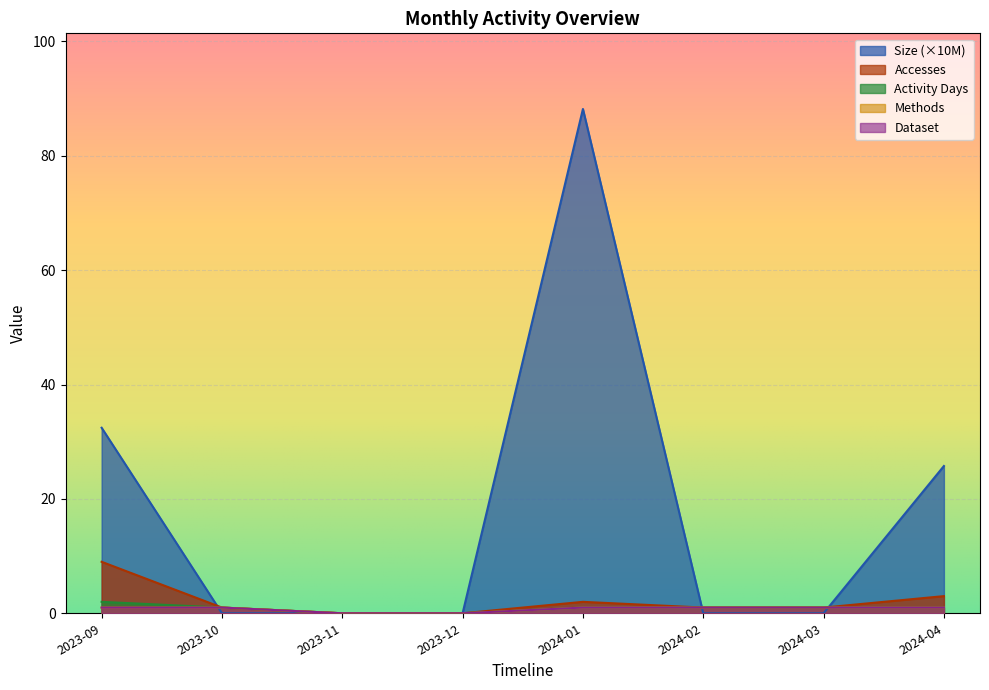

At 2024-02, list the series in order from smallest to largest.

Size, Accesses, Activity Days, Methods, Dataset